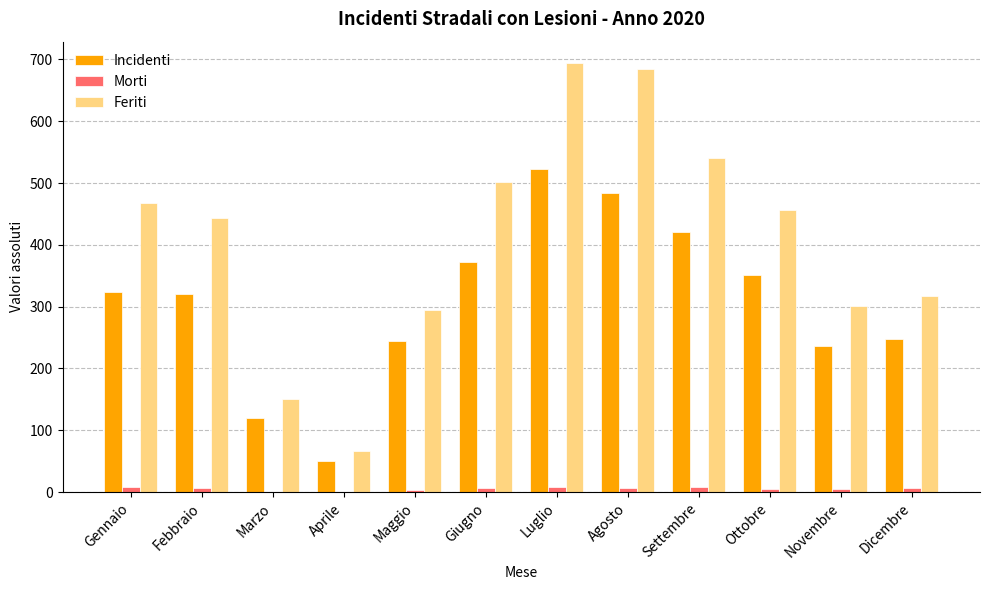

True or false: Incidenti has a value of 314 at Novembre.

False